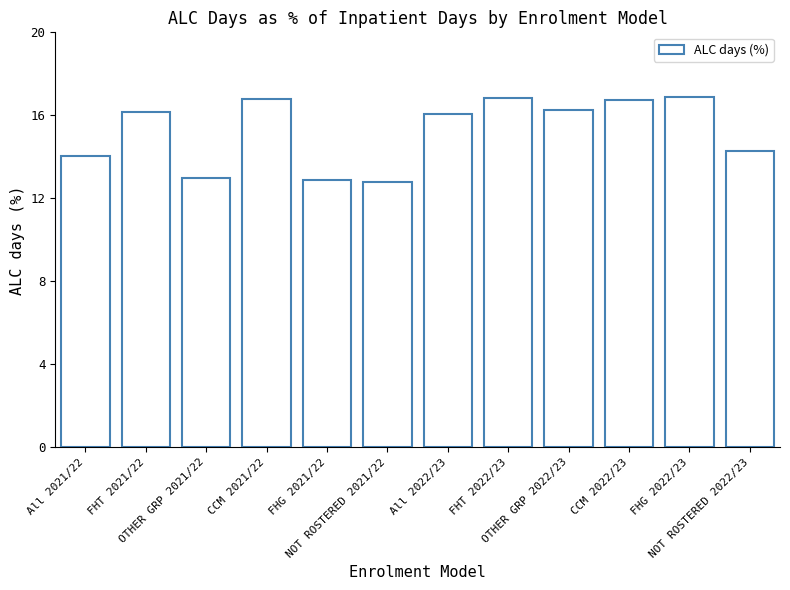

Which has a higher value, FHT 2022/23 or FHG 2021/22?

FHT 2022/23